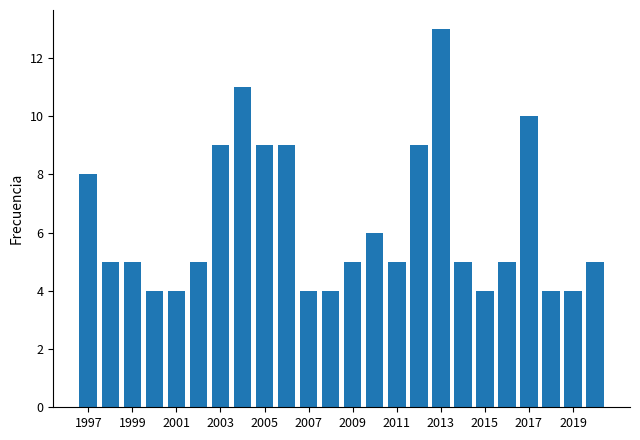

What is the smallest value displayed?

4